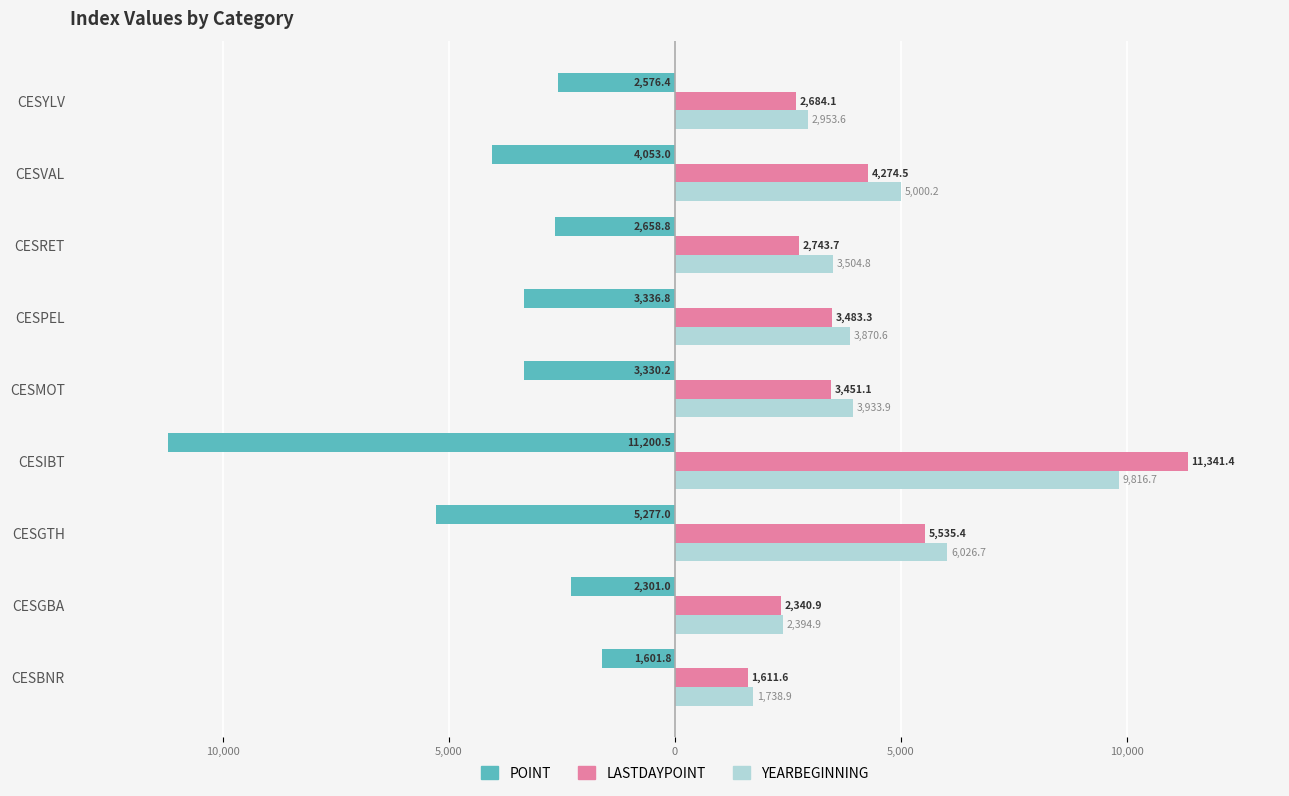

What are all the series names shown in the legend?

POINT, LASTDAYPOINT, YEARBEGINNING